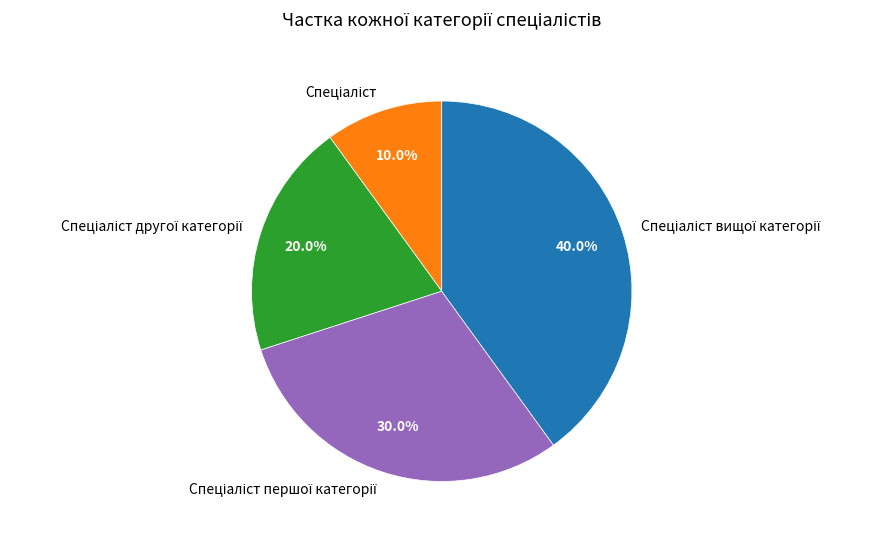

Is there any slice that represents more than half of the pie?

No